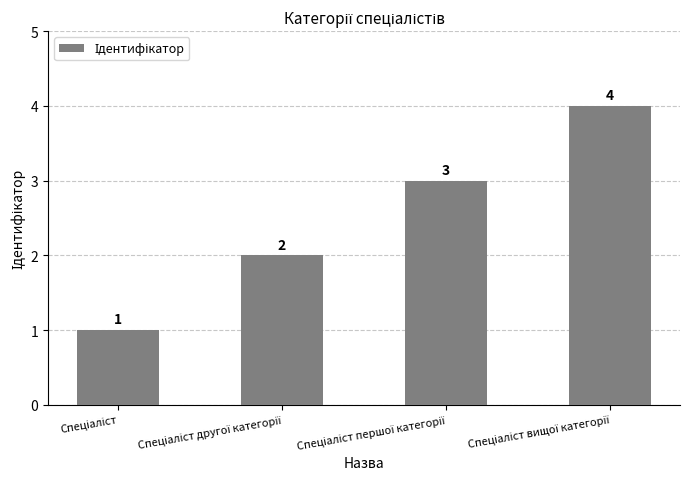

What is the value of the 2nd bar from the left?

2